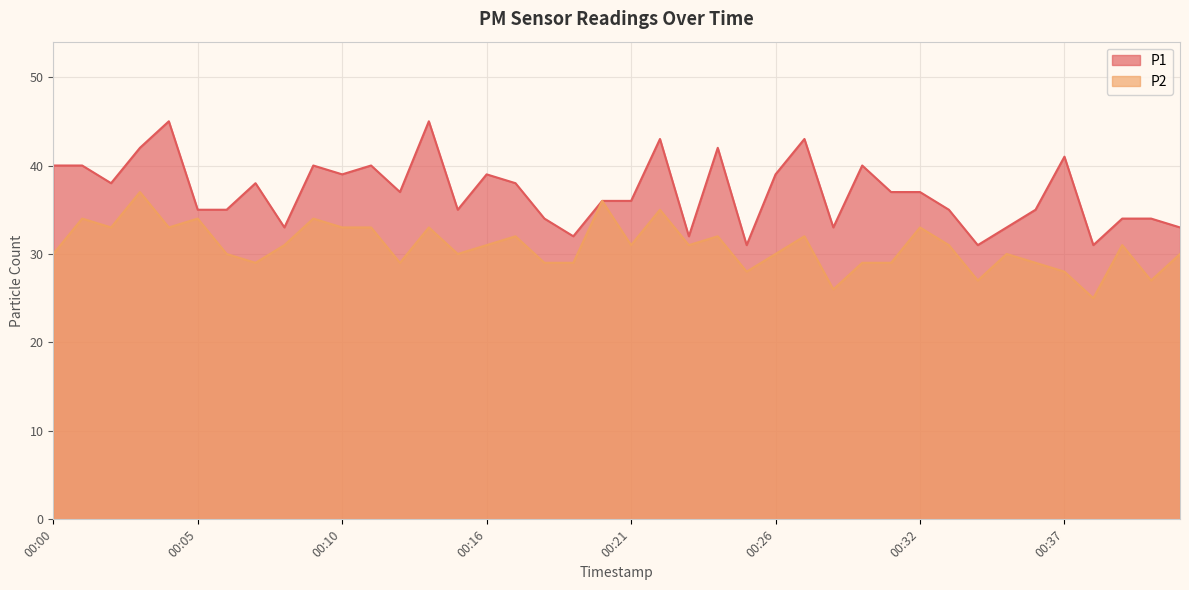

In P1, how many points are higher than both neighbors (excluding endpoints)?

11